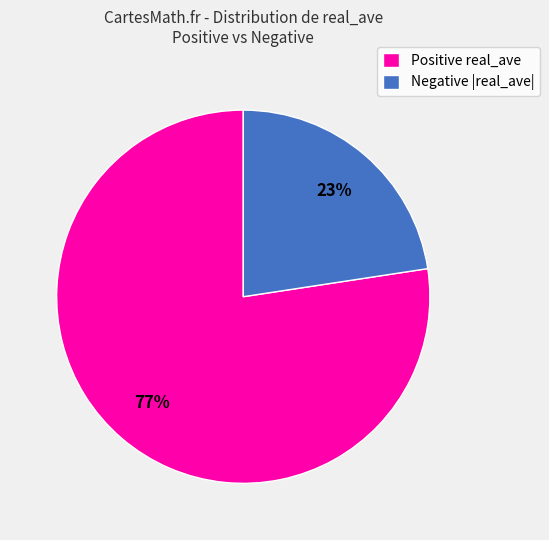

True or false: Negative |real_ave| accounts for 10% of the total.

False